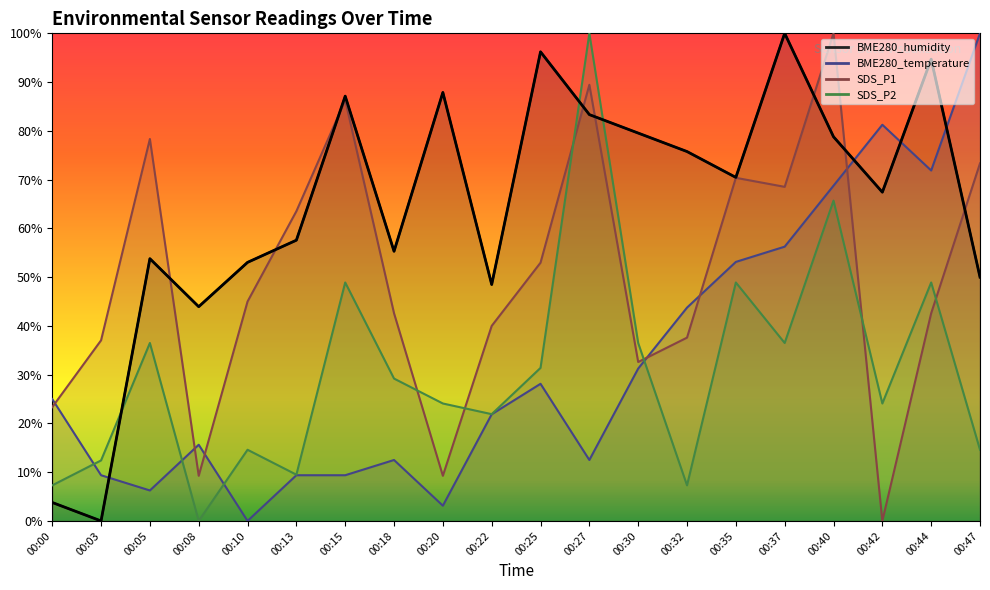

What is the difference between the BME280_temperature values at 00:40 and 00:18?

56.2